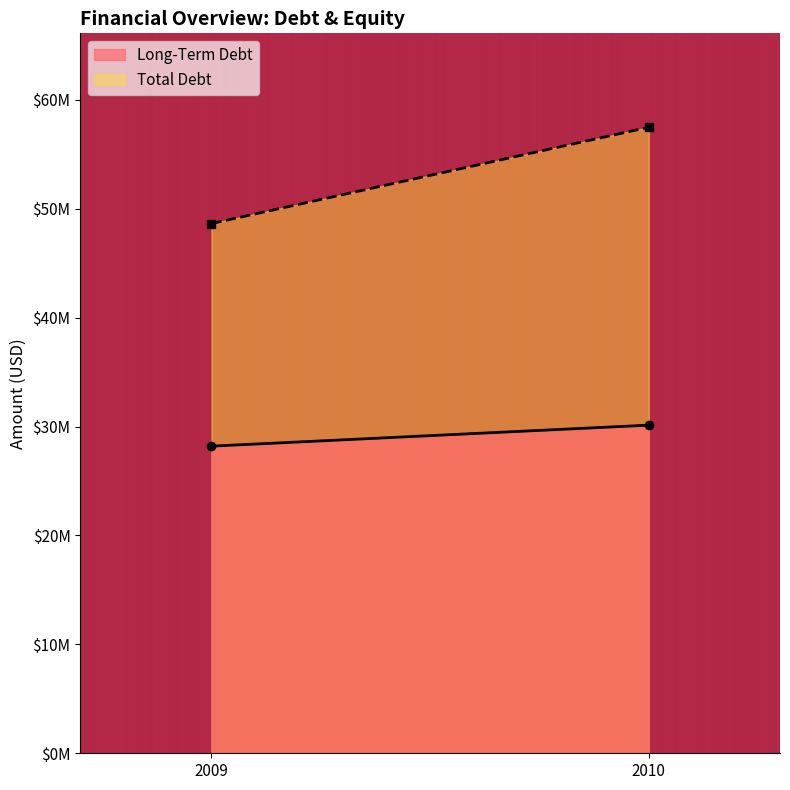

List the series in order of their peak value, highest first.

Total Debt, Long-Term Debt